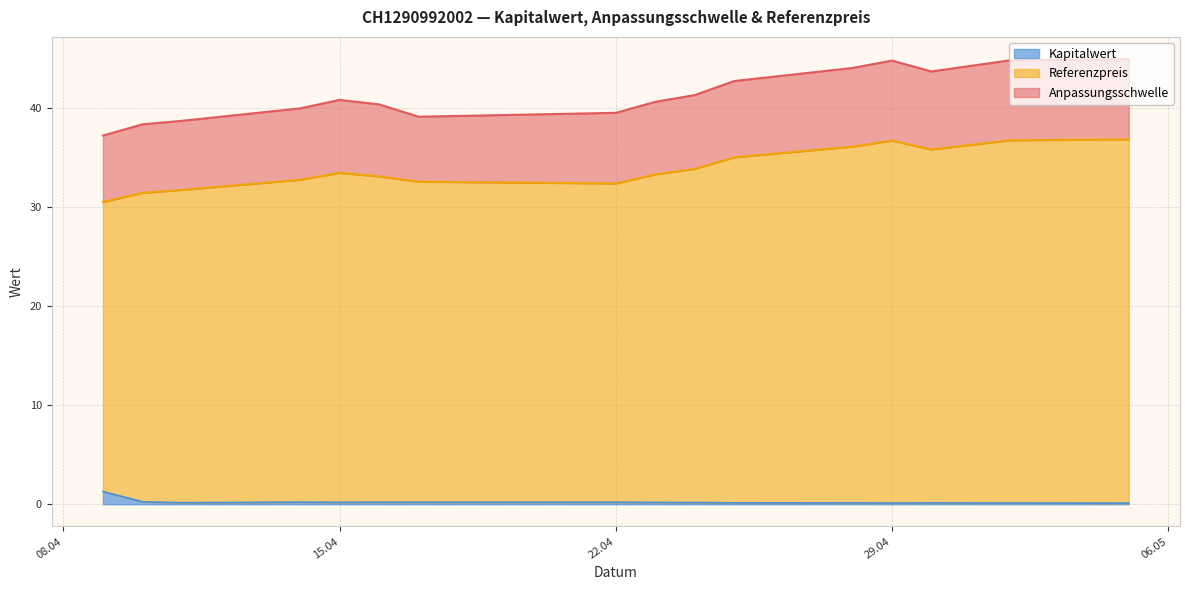

True or false: Kapitalwert and Anpassungsschwelle intersect in this chart.

False